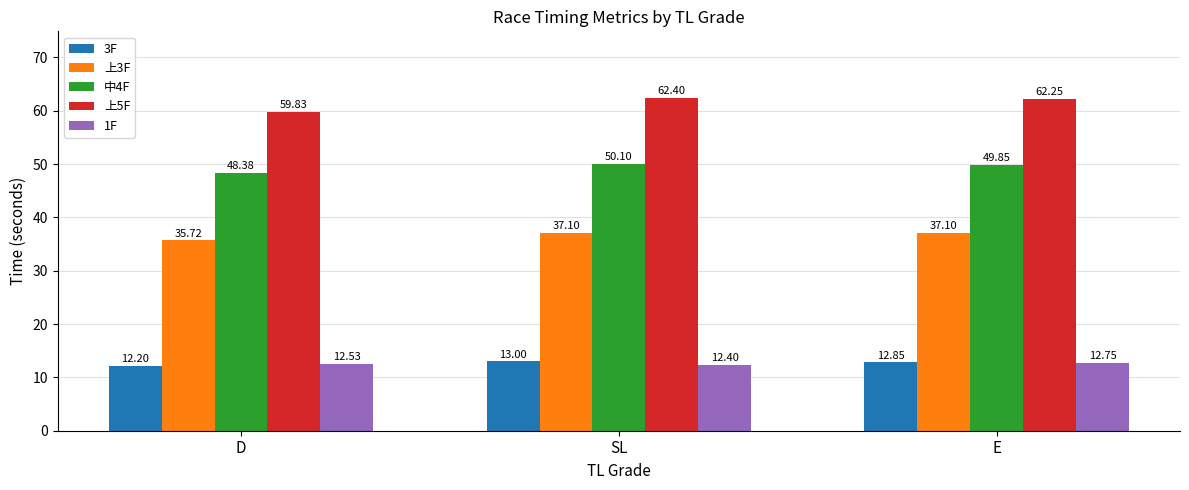

At which label does 3F reach its peak?

SL